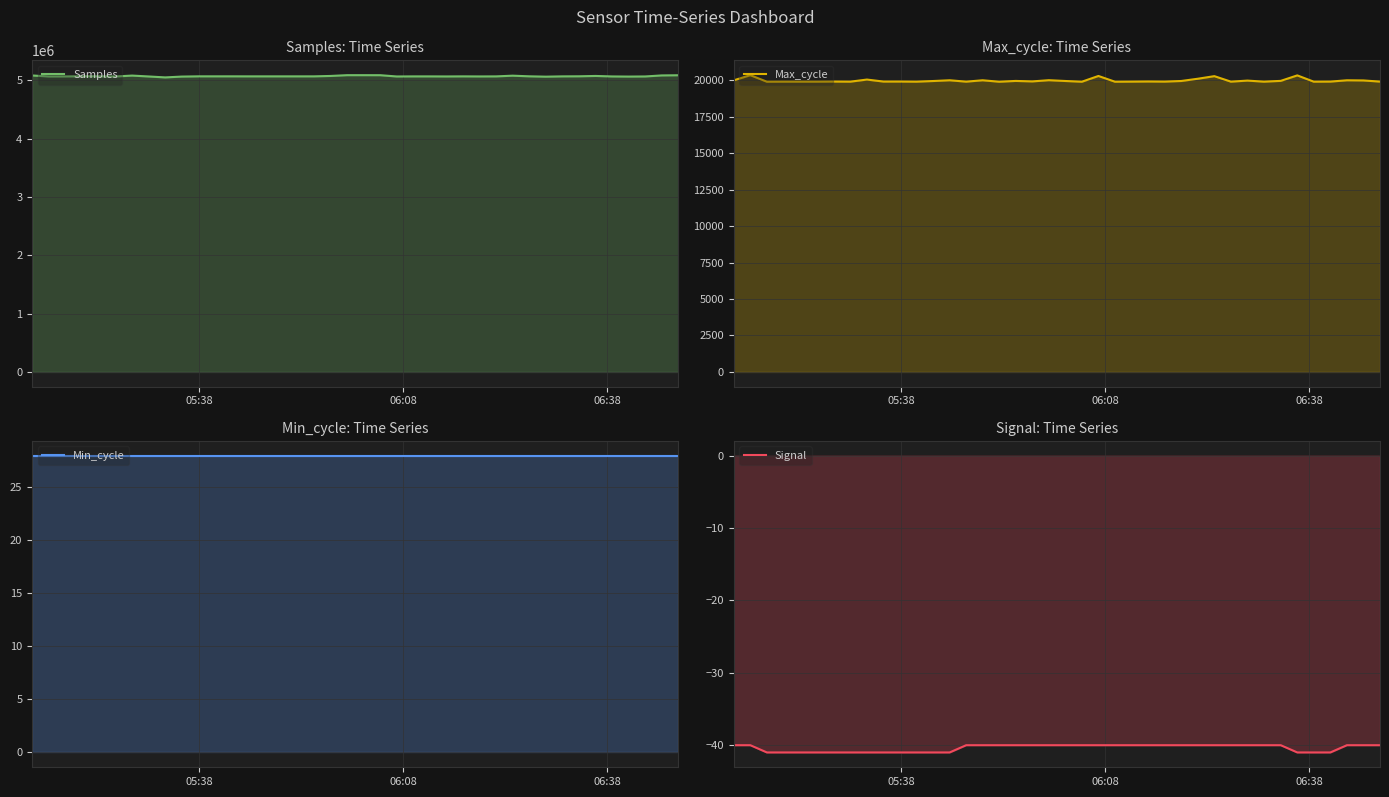

How many lines are shown in the chart?

4